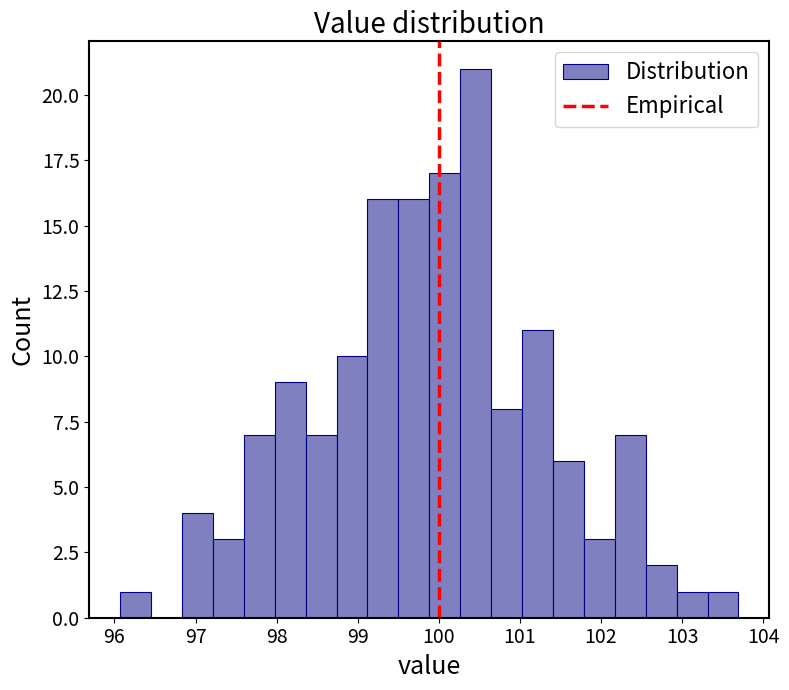

Around what value on the x-axis is the tallest bar? Give the approximate position of its centre, as read against the axis.

100.5